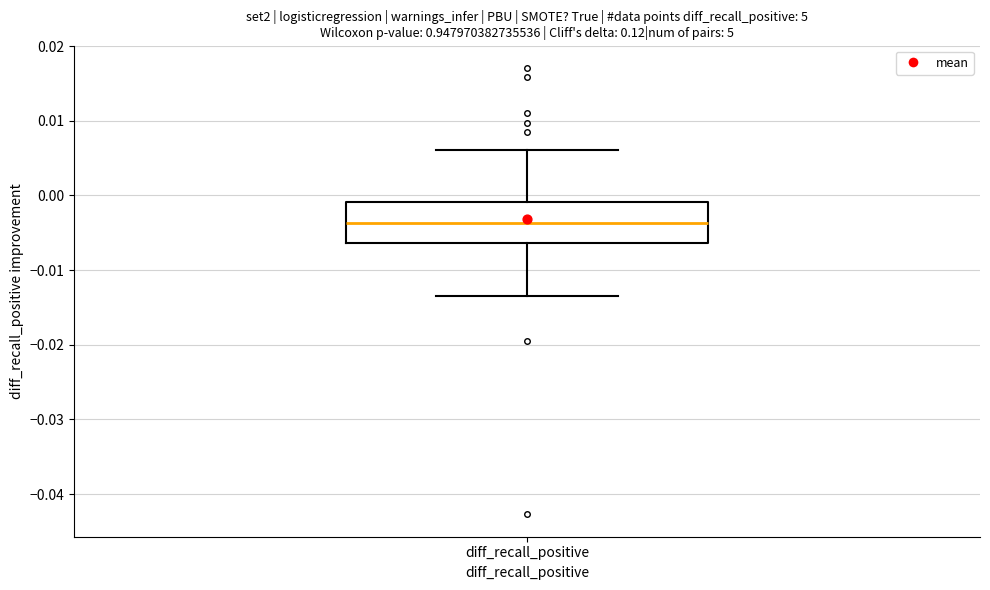

Transcribe this box plot: give where the median line is, the range the box spans, and where the two whiskers end, as read against the y-axis. The values are not printed on the chart, so give them approximately, as read against the axis.

median -0.004, box -0.006 to -0.001, whiskers -0.013 to 0.006